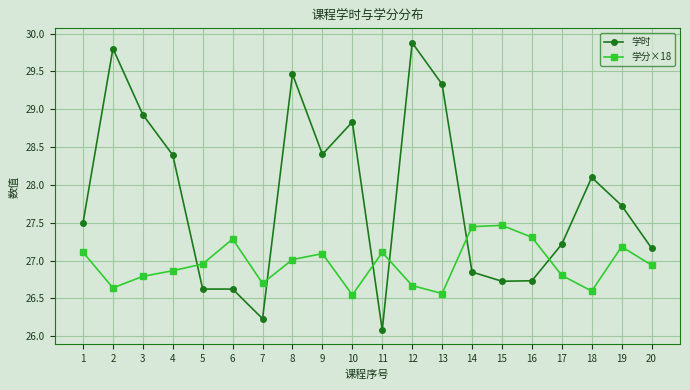

True or false: 学分×18 and 学时 intersect in this chart.

True